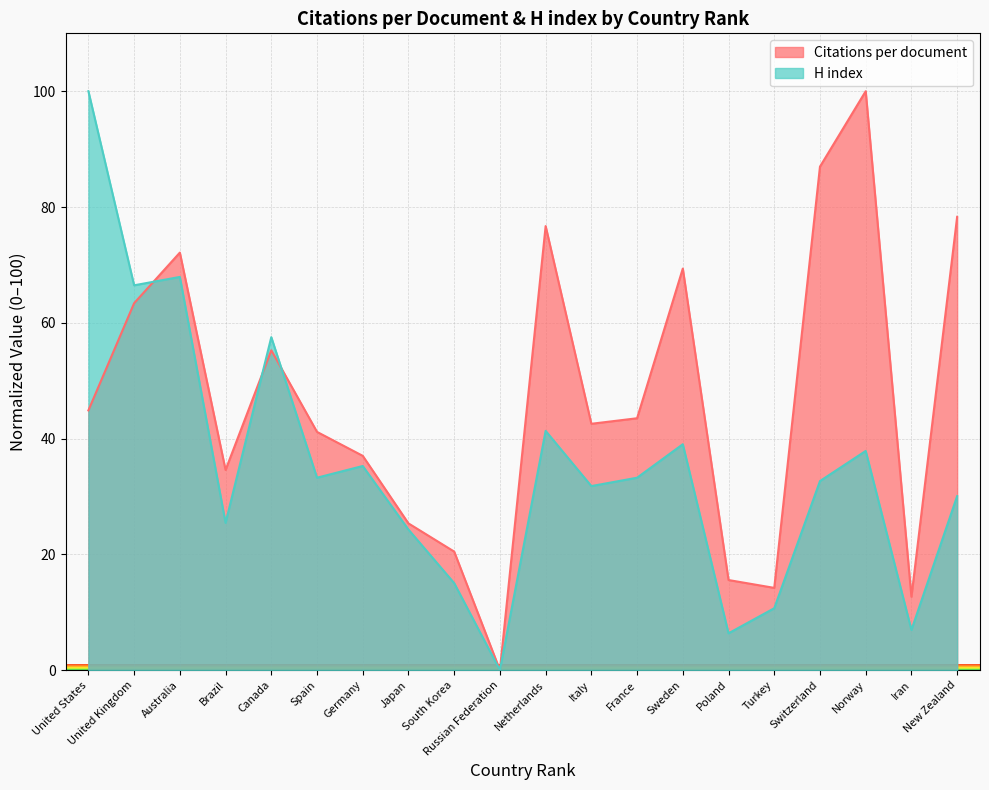

What position from the left is Japan?

8